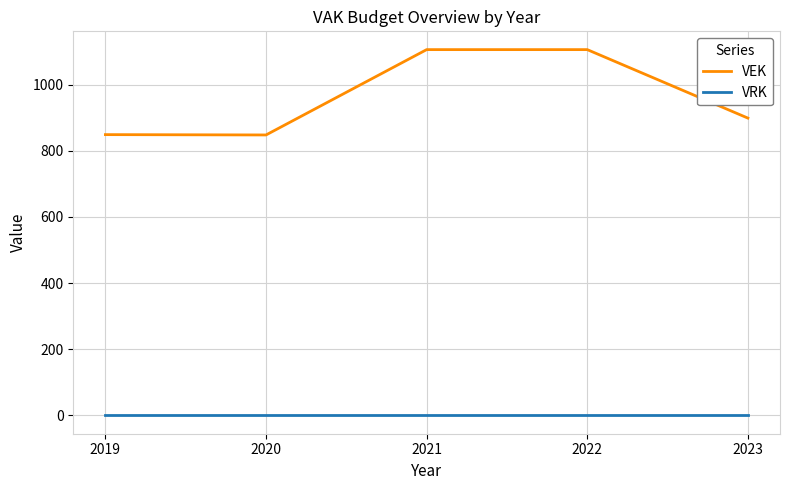

True or false: VEK and VRK intersect in this chart.

False